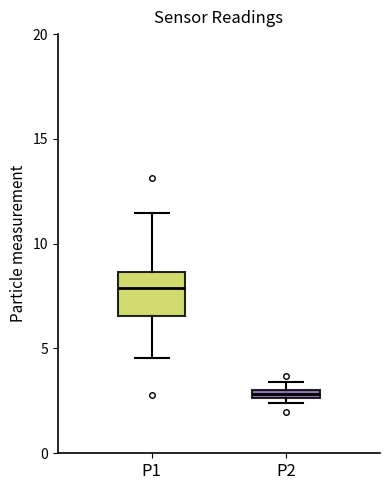

Comparing the boxes themselves (not the whiskers), which one is the tallest?

P1